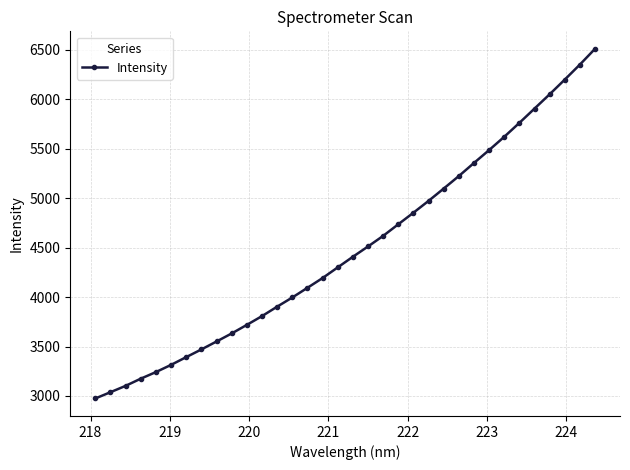

What is the difference between the second highest and second lowest values?

3314.8